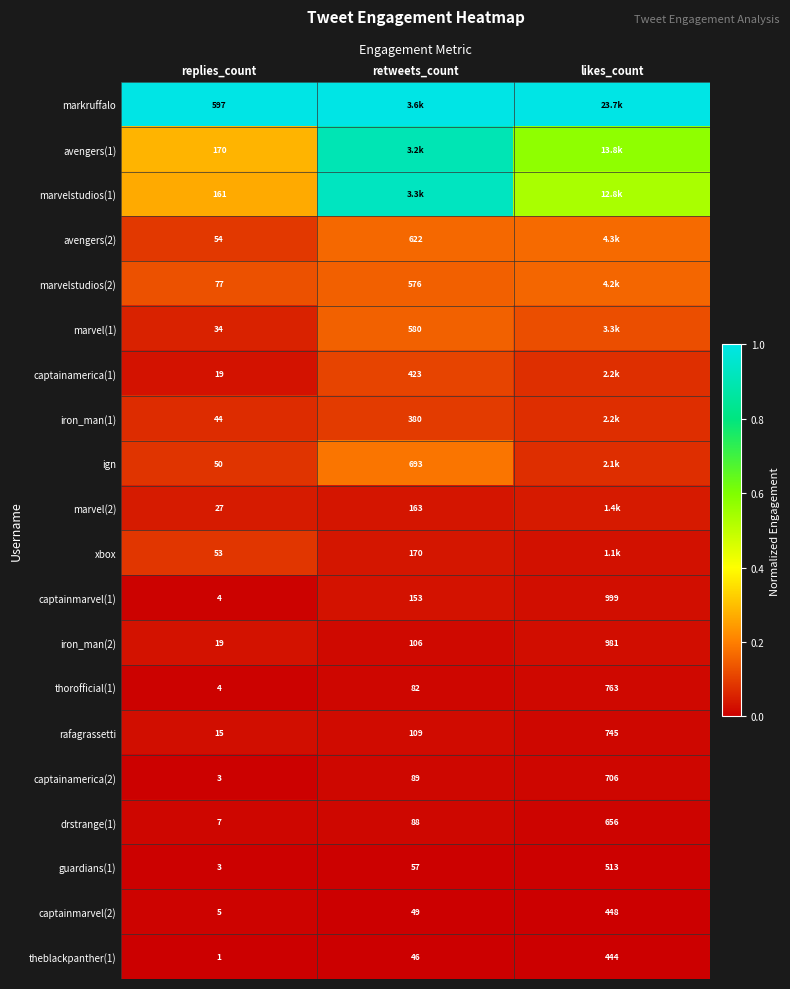

Where is guardians(1) nearest to the value 258?

retweets_count